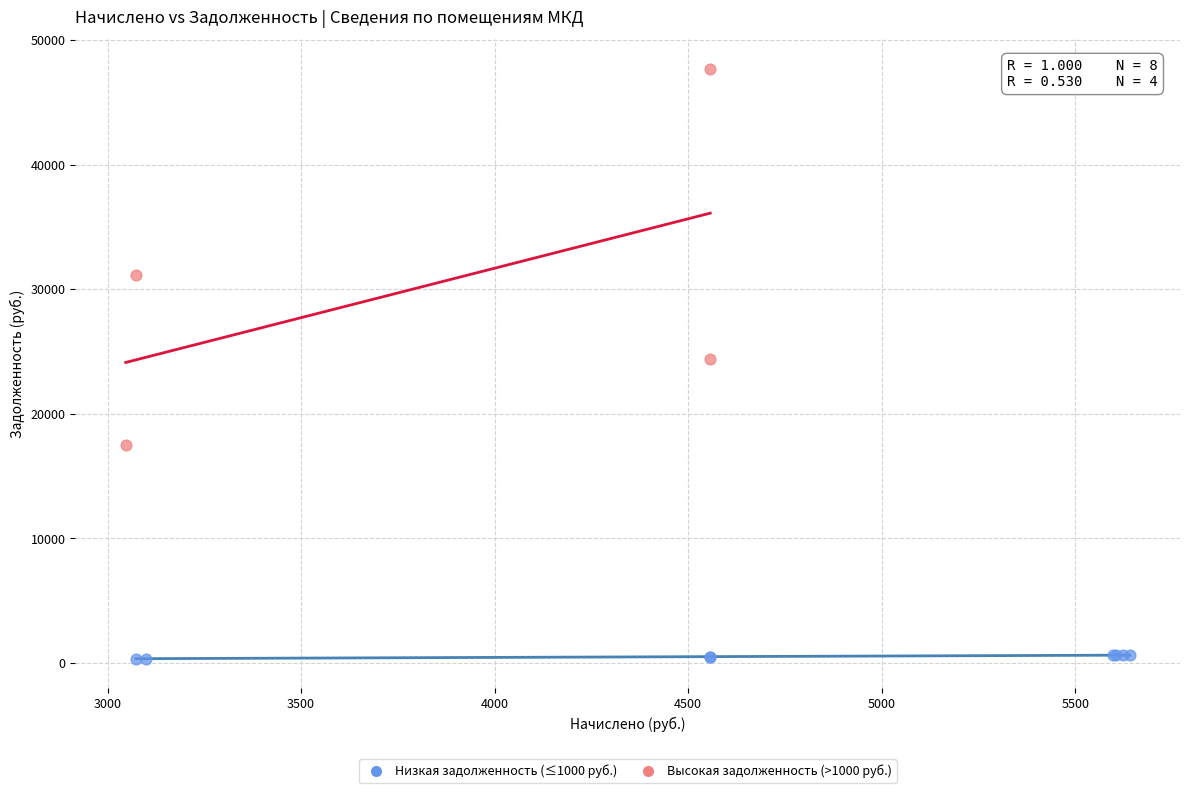

Which series reaches the minimum Y coordinate?

Низкая задолженность (≤1000 руб.)